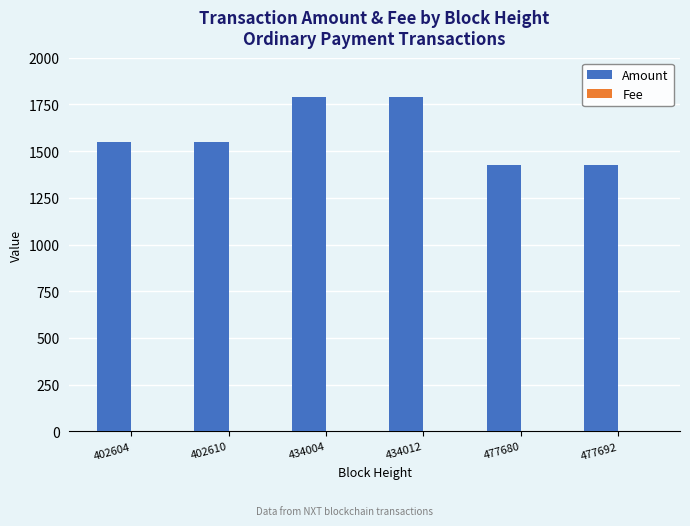

What is the maximum value for Amount?

1790